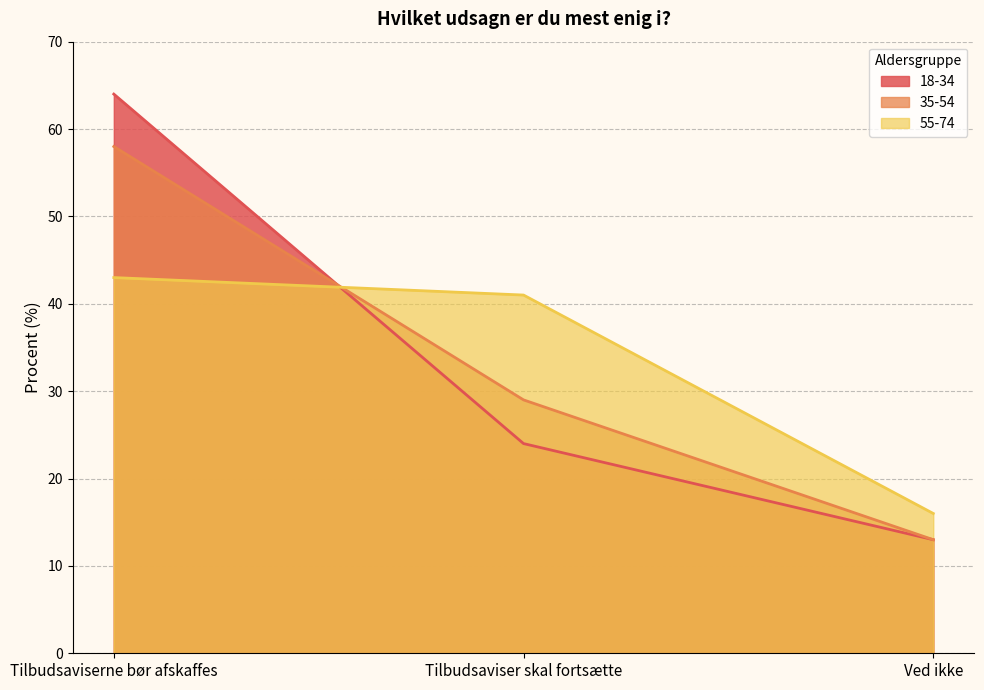

Reading left to right, transcribe all the data shown in this chart.

18-34: Tilbudsaviserne bør afskaffes=64	Tilbudsaviser skal fortsætte=24	Ved ikke=13
35-54: Tilbudsaviserne bør afskaffes=58	Tilbudsaviser skal fortsætte=29	Ved ikke=13
55-74: Tilbudsaviserne bør afskaffes=43	Tilbudsaviser skal fortsætte=41	Ved ikke=16